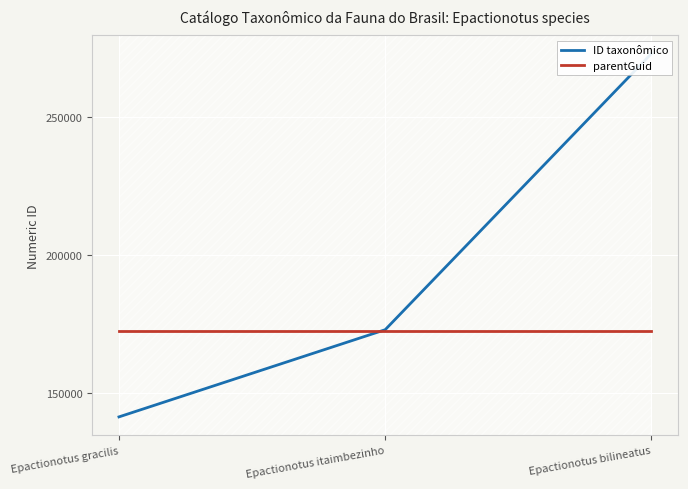

At which label is ID taxonômico closest to 207133?

Epactionotus itaimbezinho